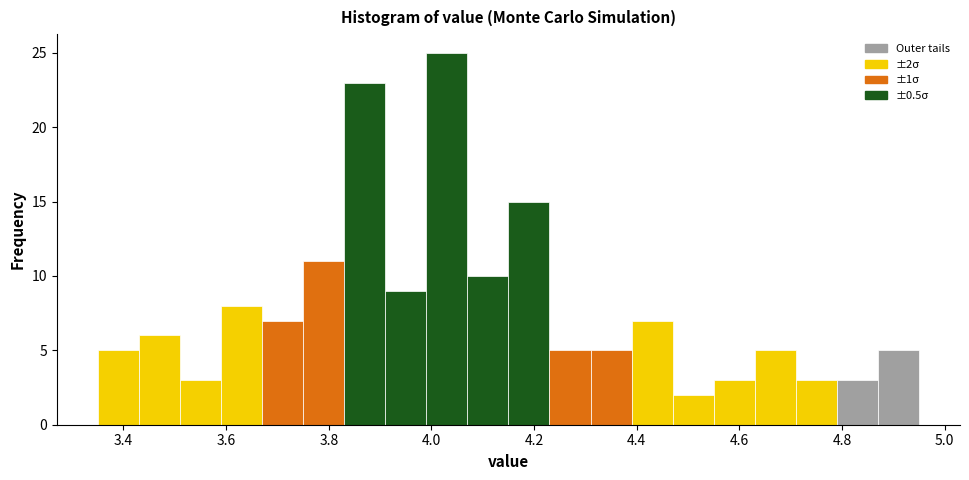

Over which range of the x-axis is the bar tallest?

3.99 to 4.07